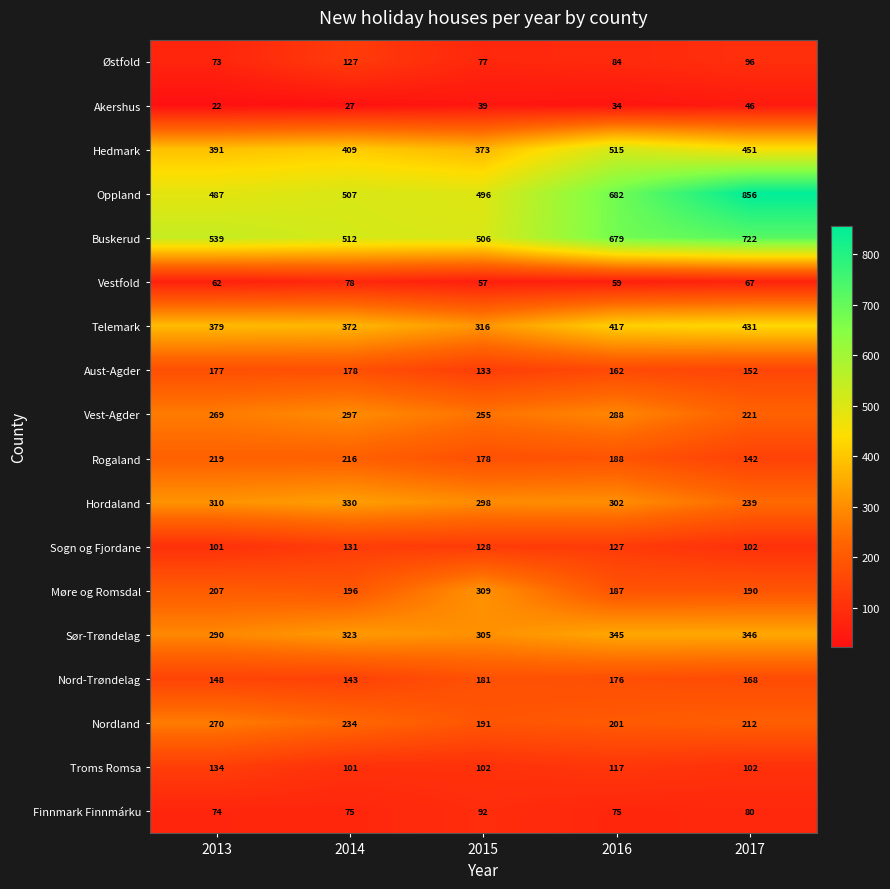

What is the total value across all series at 2013?

4152